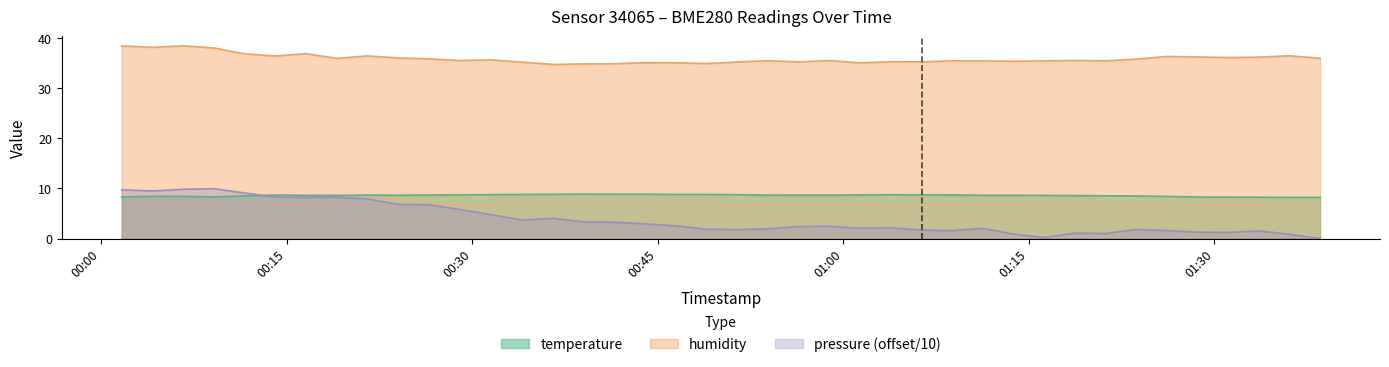

What is the maximum value for pressure_scaled?

9.9